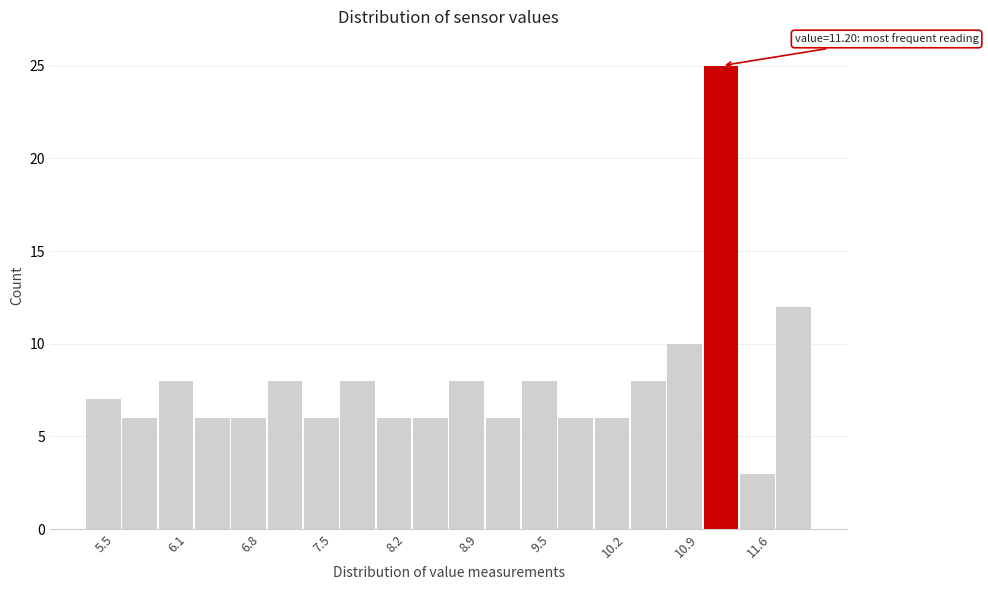

Read against the x-axis, roughly where is the centre of the tallest bar?

11.2